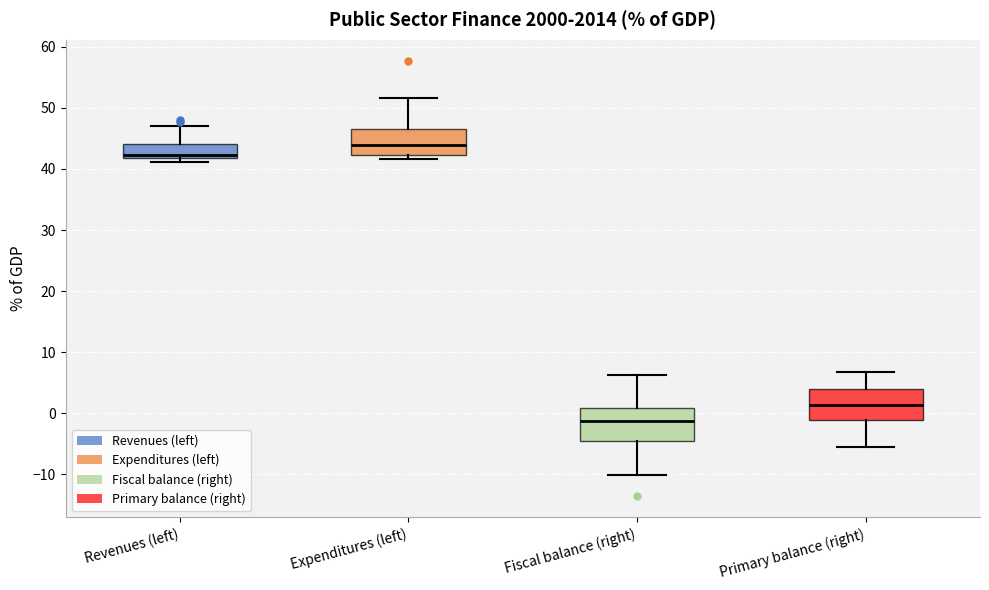

Reading left to right, transcribe this box plot: for each box, give where its median line is, the range the box spans, and where its two whiskers end, as read against the y-axis. The values are not printed on the chart, so give them approximately, as read against the axis.

Revenues (left): median 42 (just above the box's lower edge), box 42 to 44, whiskers 41 to 47
Expenditures (left): median 44, box 42 to 47, whiskers 42 (just below the box's lower edge) to 52
Fiscal balance (right): median -1, box -5 to 1, whiskers -10 to 6
Primary balance (right): median 1, box -1 to 4, whiskers -6 to 7